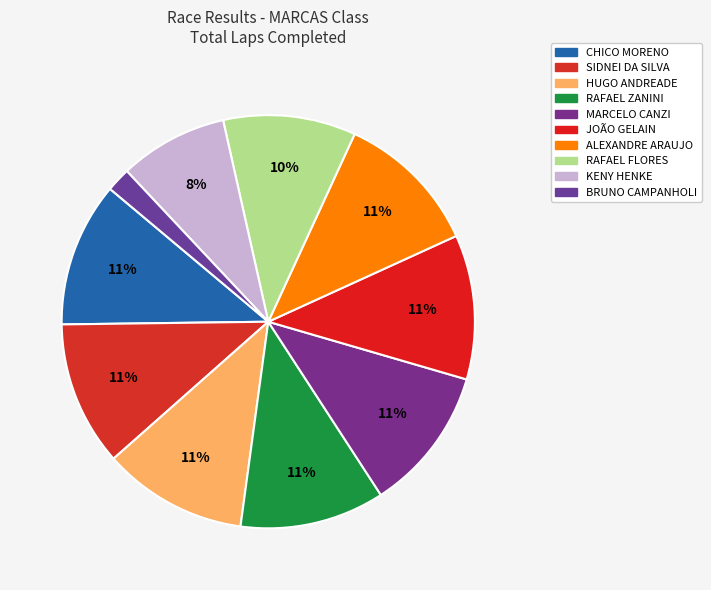

How many segments does this pie chart have?

10